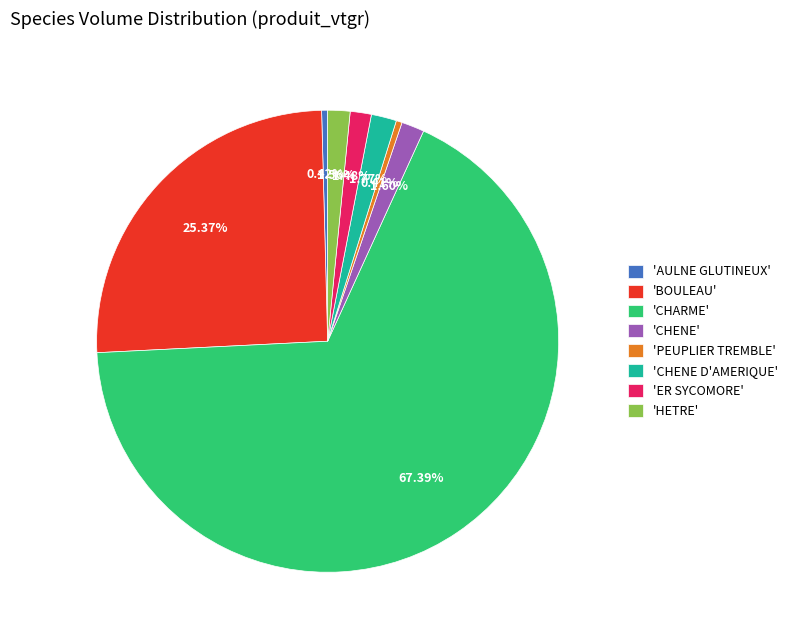

Which has a higher value, 'AULNE GLUTINEUX' or 'CHENE'?

'CHENE'